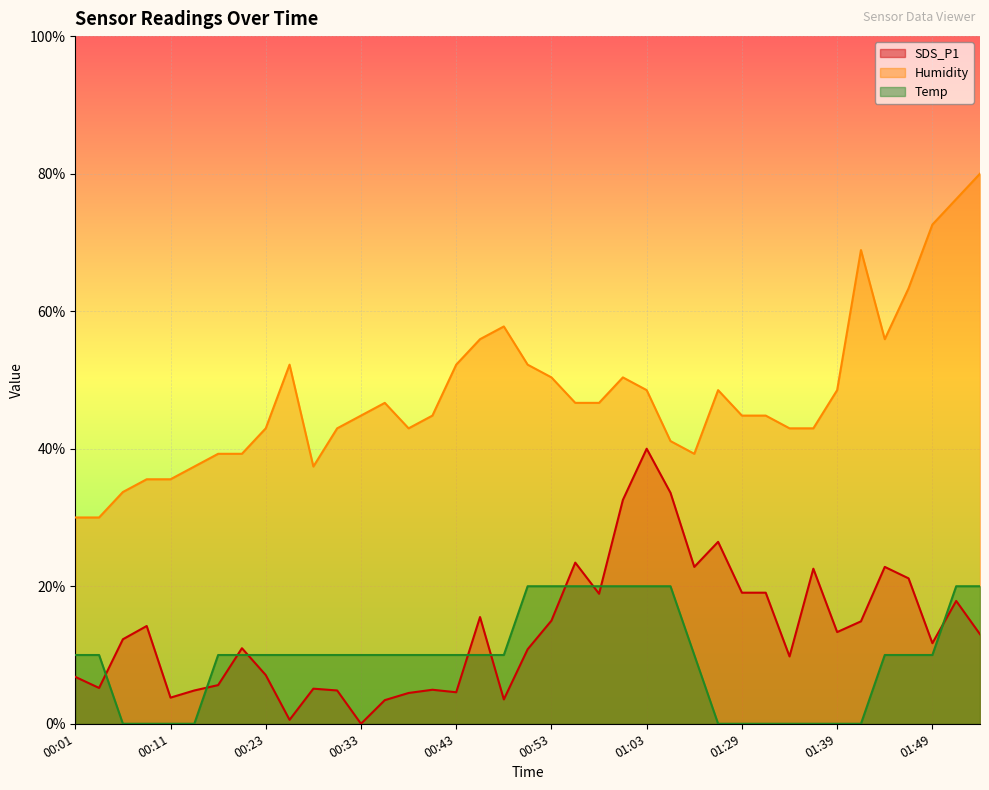

At which category is the sum across all series the highest?

01:52